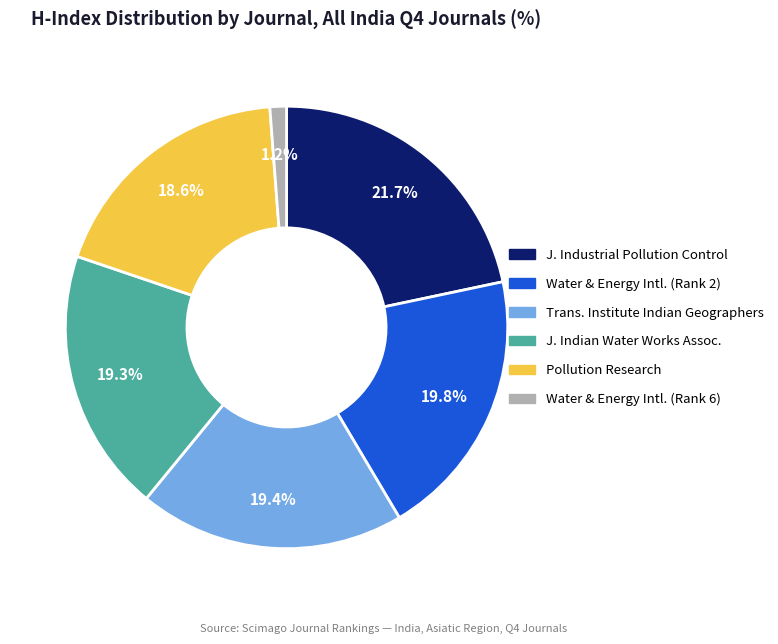

Is there a majority slice in this chart?

No